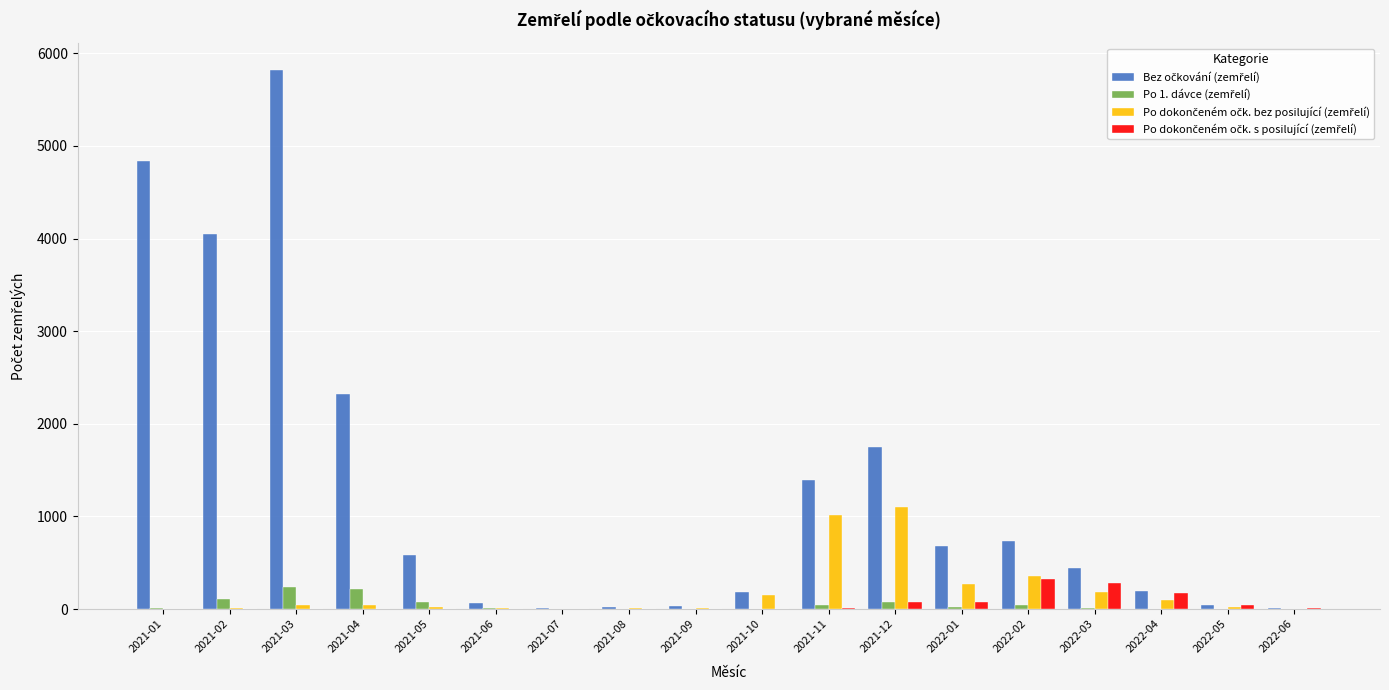

At which category is the sum across all series the highest?

2021-03